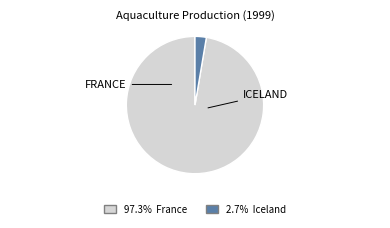

Is there any slice that represents more than half of the pie?

Yes